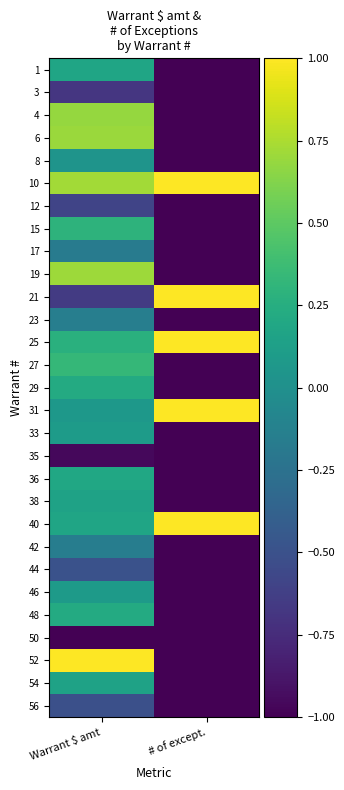

How many data points does each series have?

2